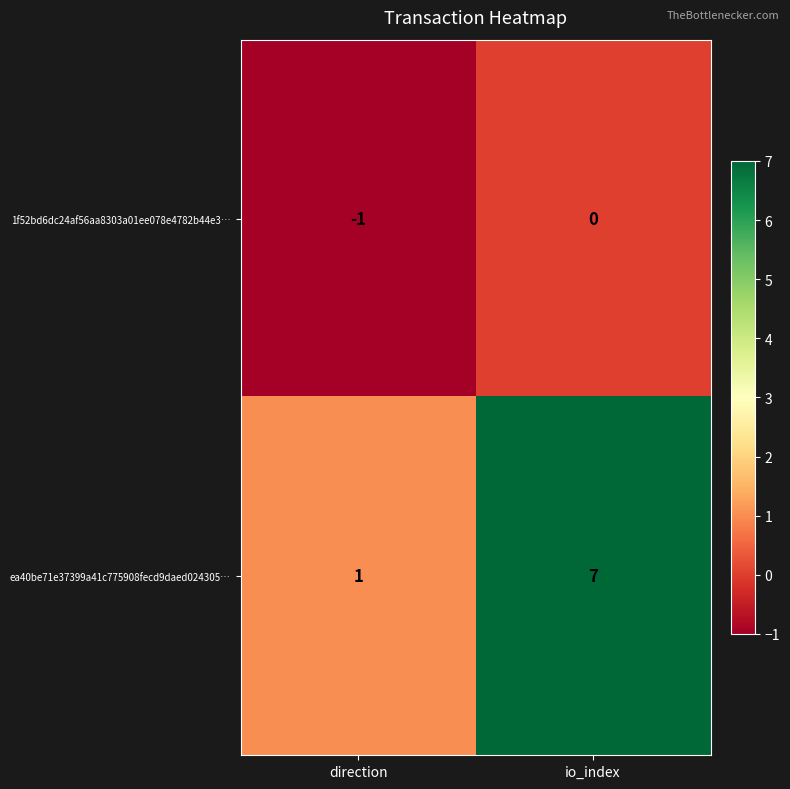

The ea40be71e37399a41c775908fecd9daed024305… series shows 1 at direction. True or false?

True